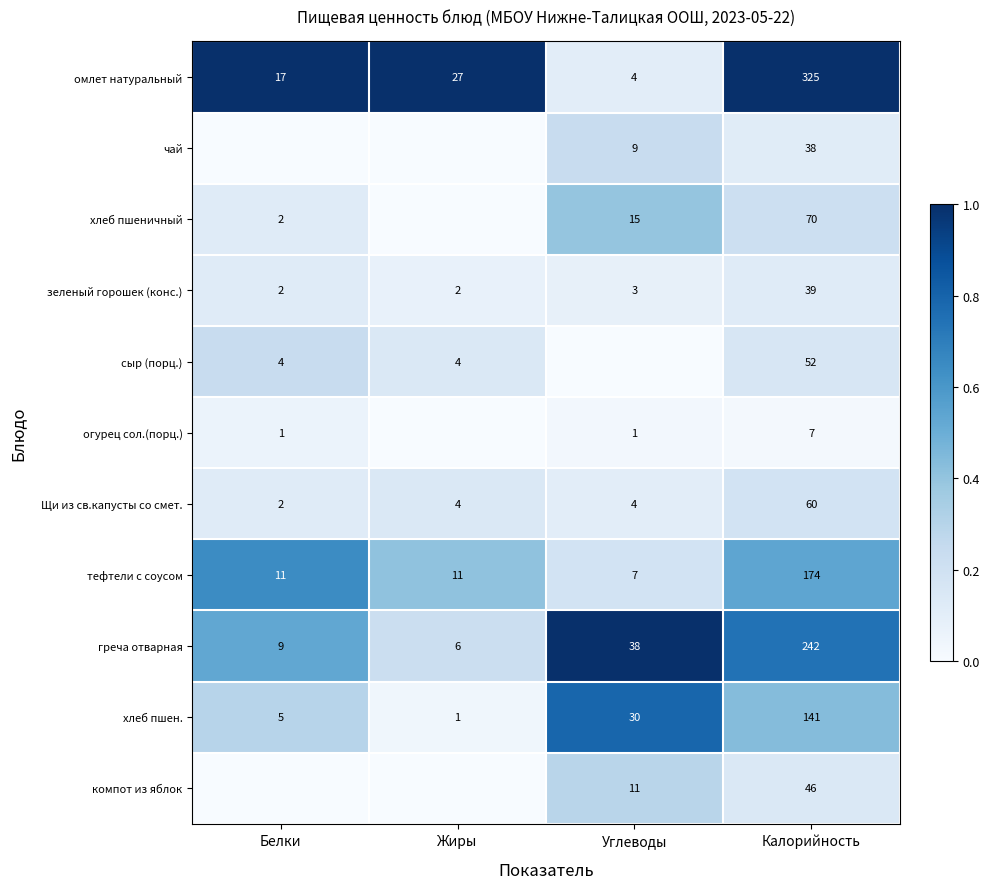

Which category has the lowest value in the Щи из св.капусты со смет. series?

Белки